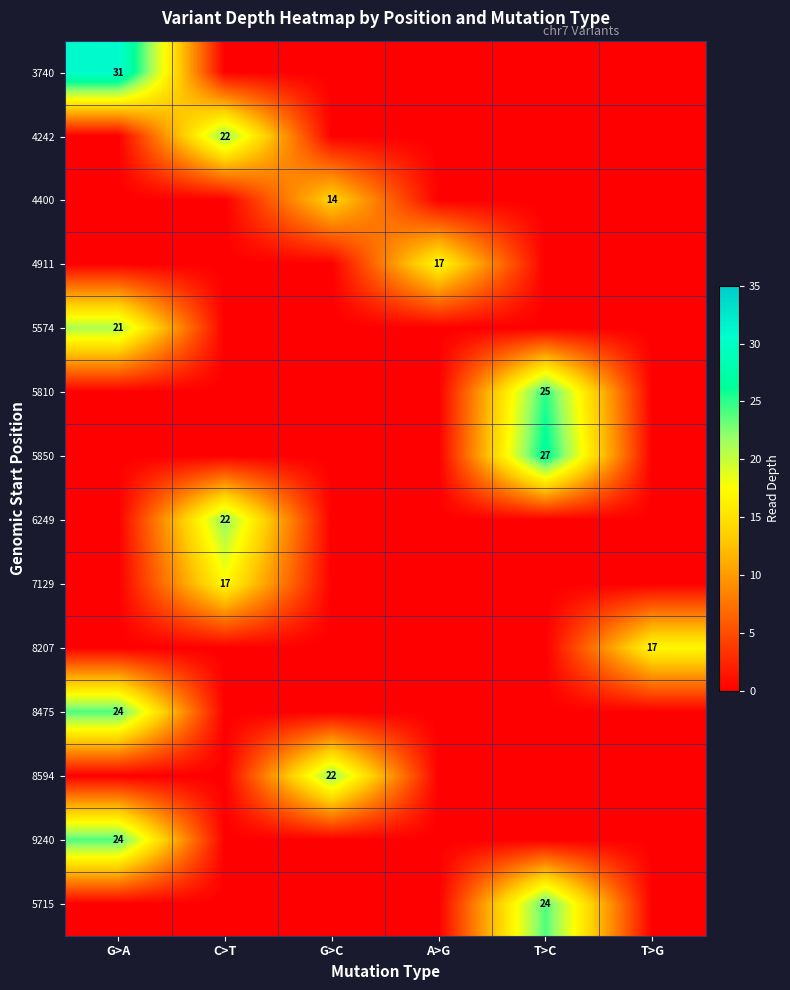

Is it true that 8594 equals 37 at G>C?

False